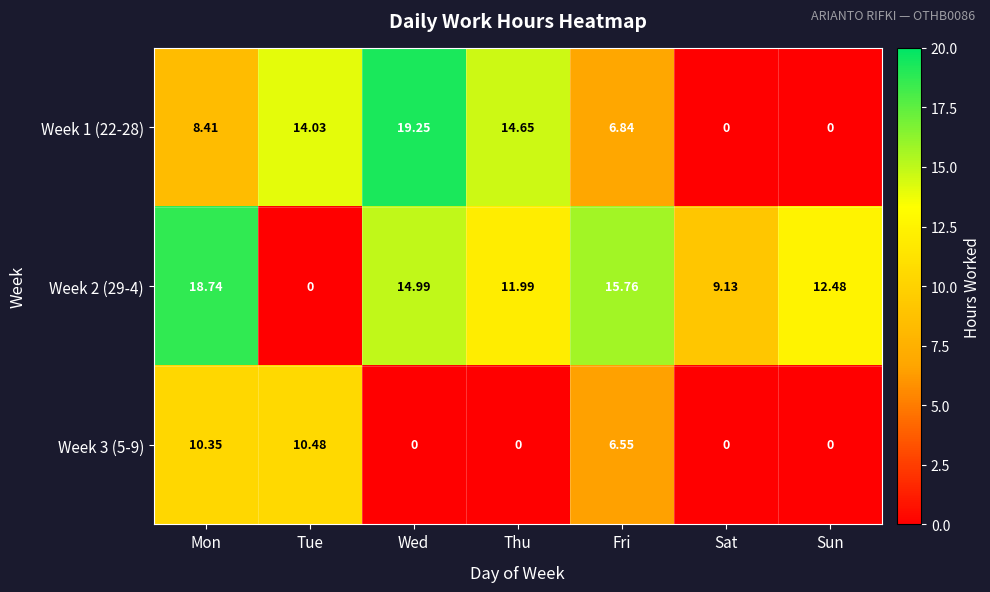

At which category is the sum across all series the highest?

Mon